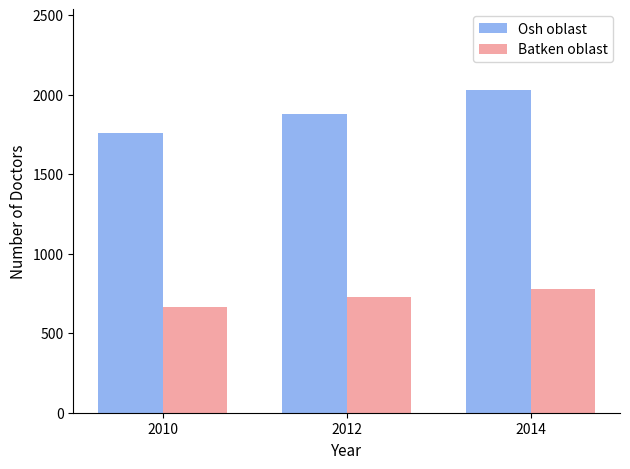

How many groups of bars are there?

3